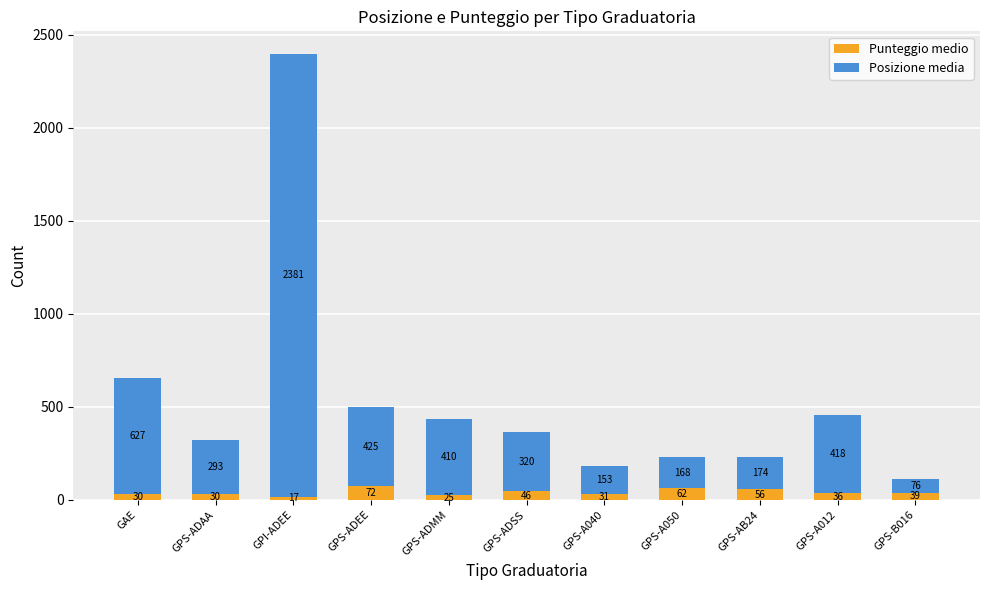

Is it true that Punteggio medio equals 30.0 at GPS-ADAA?

True